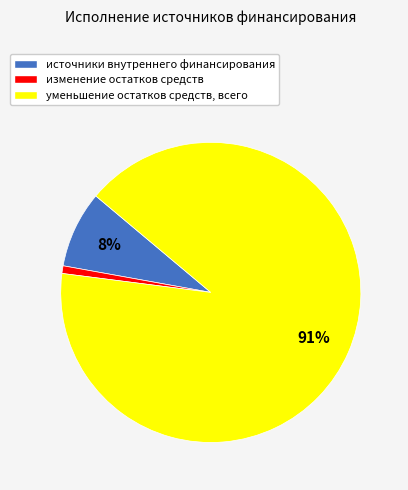

Which has a higher value, источники внутреннего финансирования or уменьшение остатков средств, всего?

уменьшение остатков средств, всего